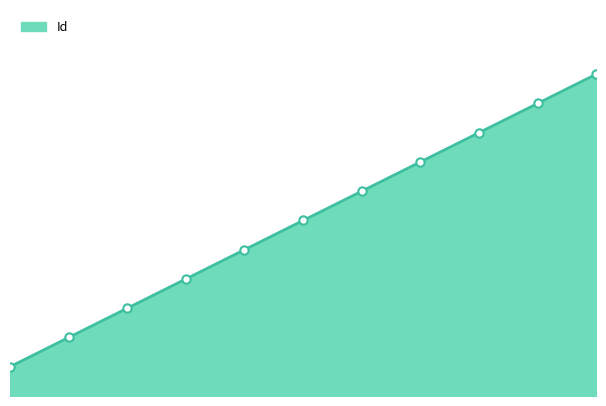

How many lines are shown in the chart?

1